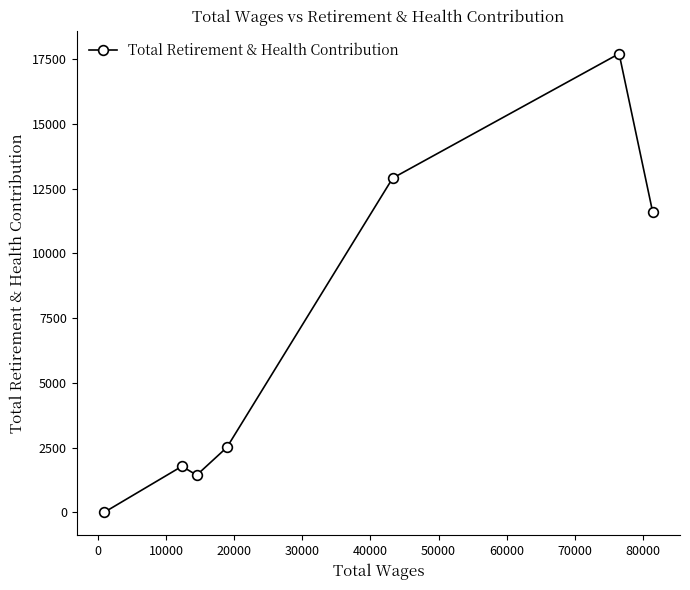

How many data points are less than 2512?

3